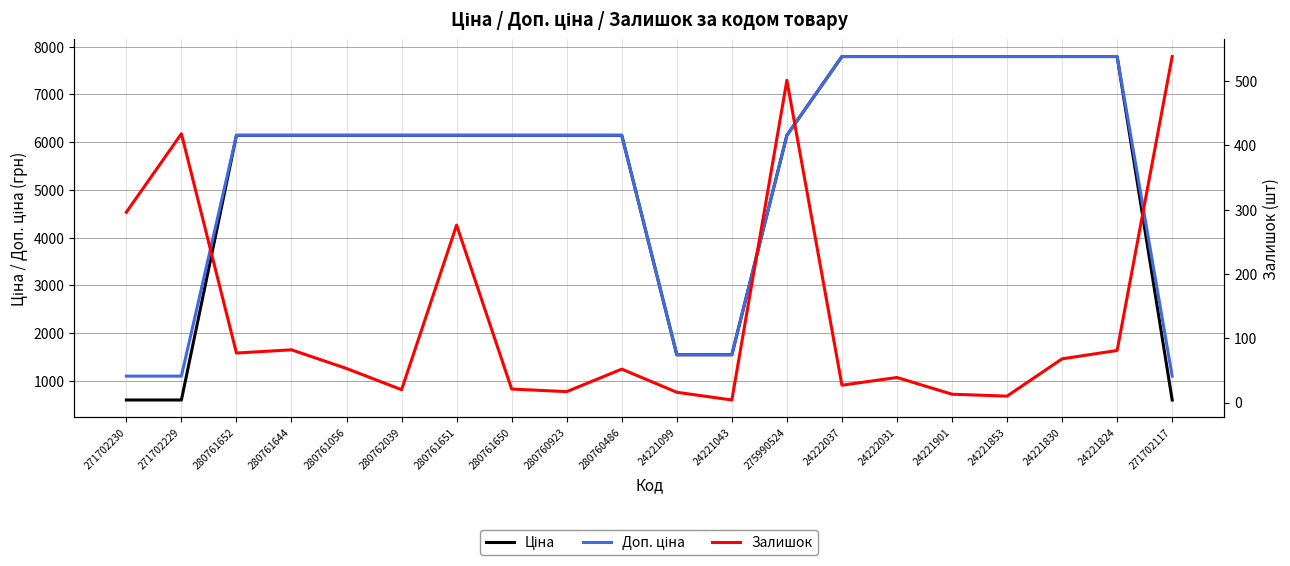

True or false: Ціна and Залишок intersect in this chart.

False